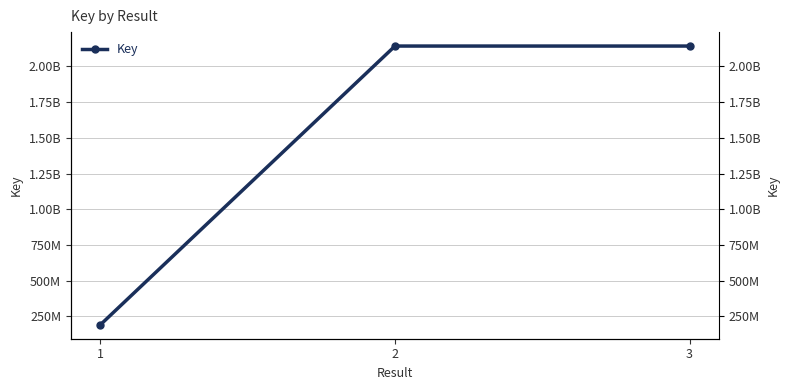

What is the approximate value at 1, to the nearest 100?

191116900